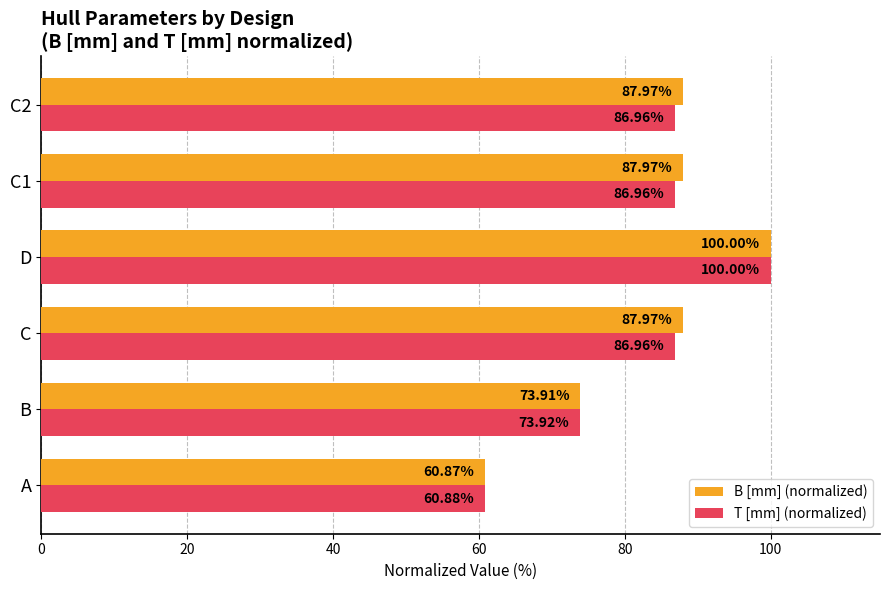

What is the difference between the maximum and minimum values in the T [mm] (normalized) series?

39.1